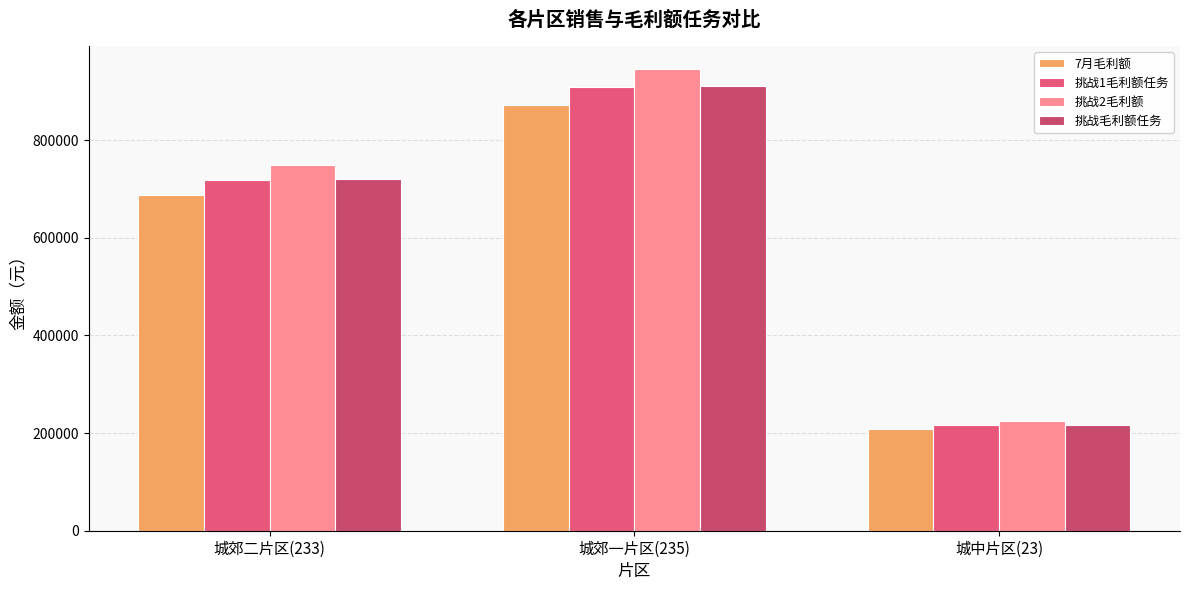

What is the highest value of the 挑战1毛利额任务 series?

908273.0